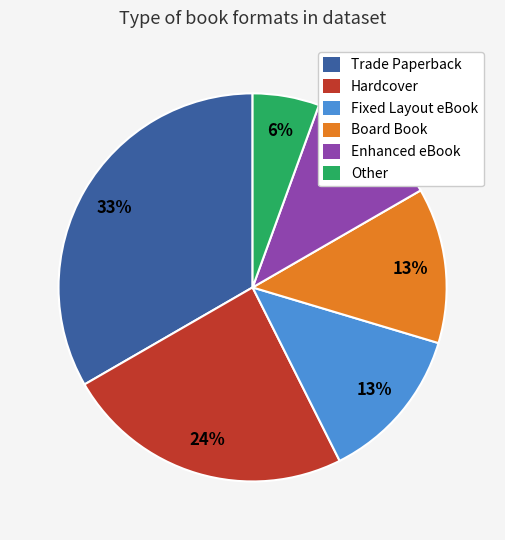

True or false: Board Book accounts for 1% of the total.

False